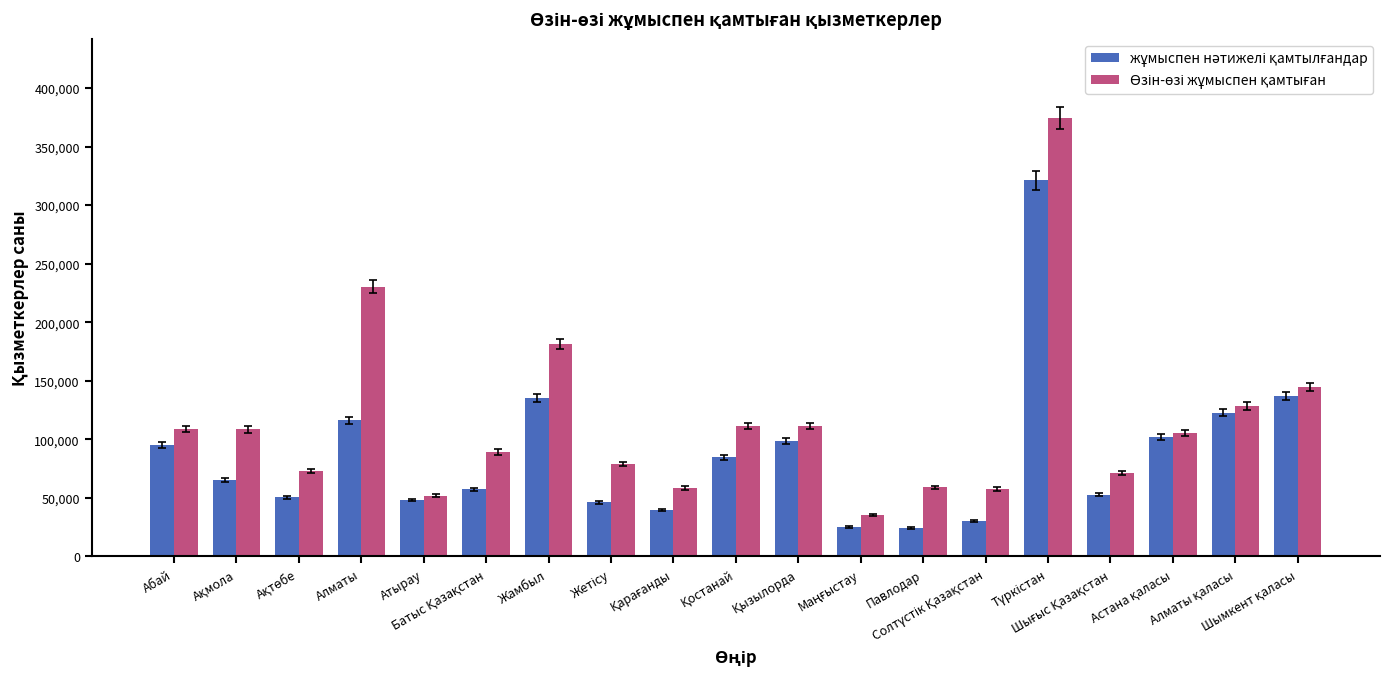

What is the minimum value shown in the chart?

24228